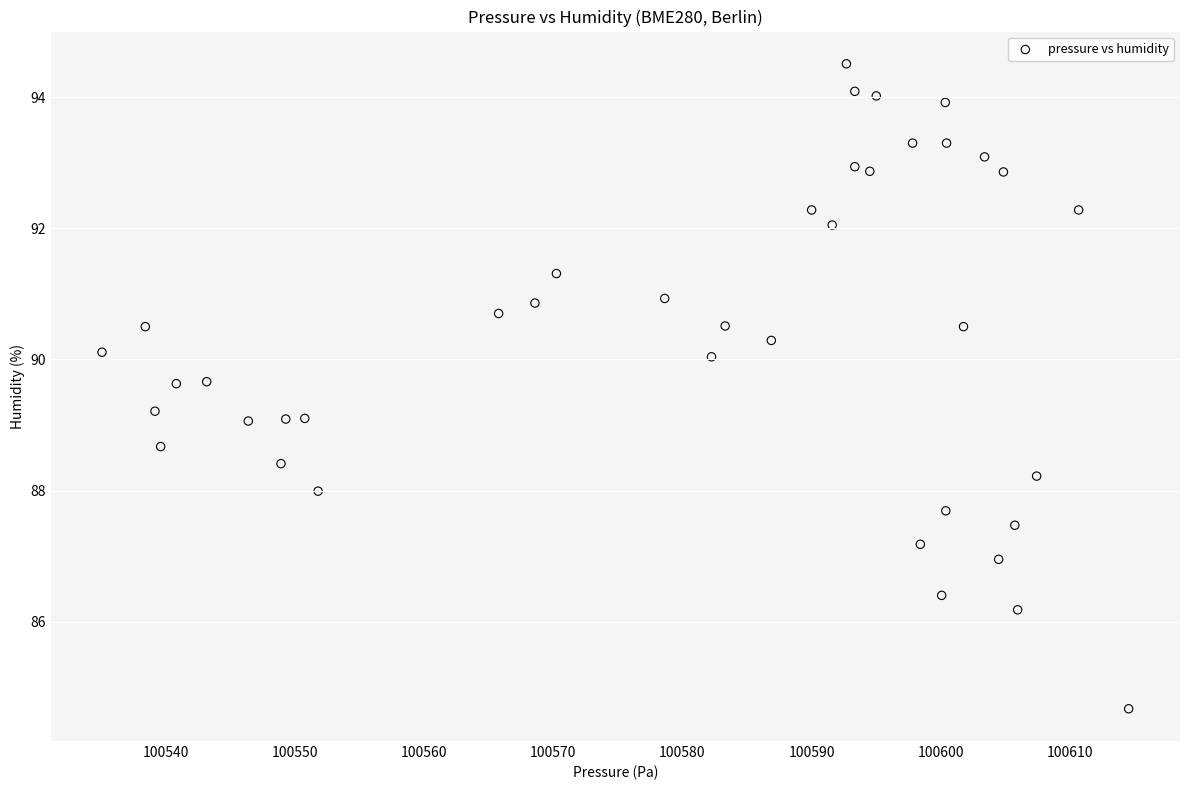

What is the range of Y values (max minus min)?

9.8